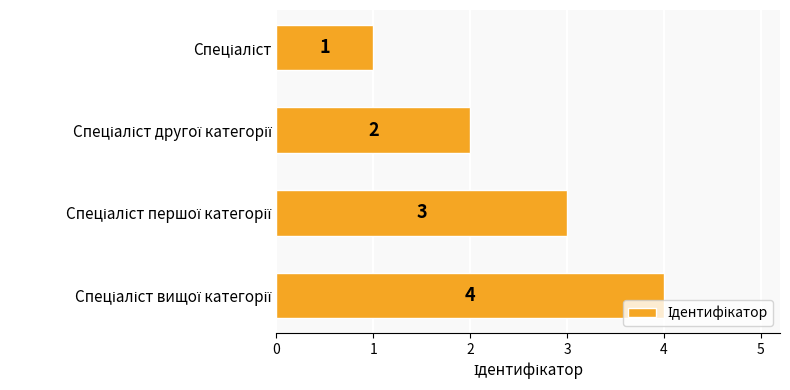

What is the difference between the maximum and minimum values?

3